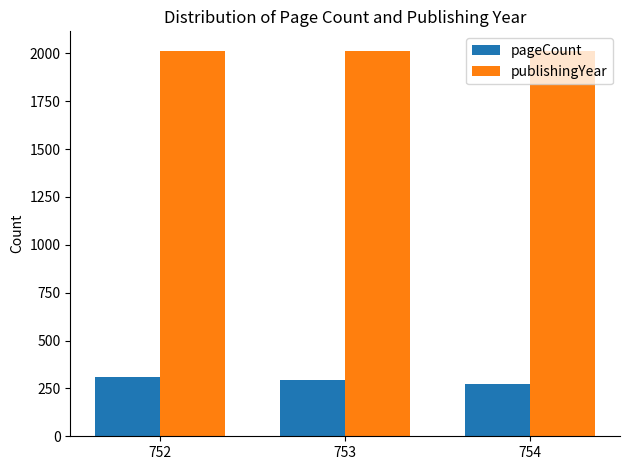

Which series has the widest spread of values?

pageCount